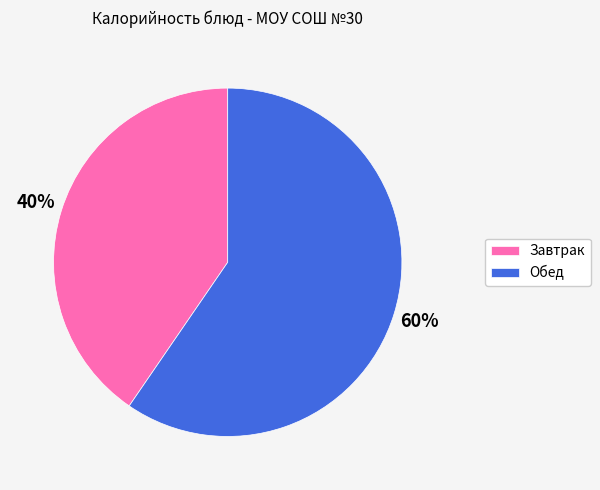

To the nearest percent, what is the average slice percentage?

50%